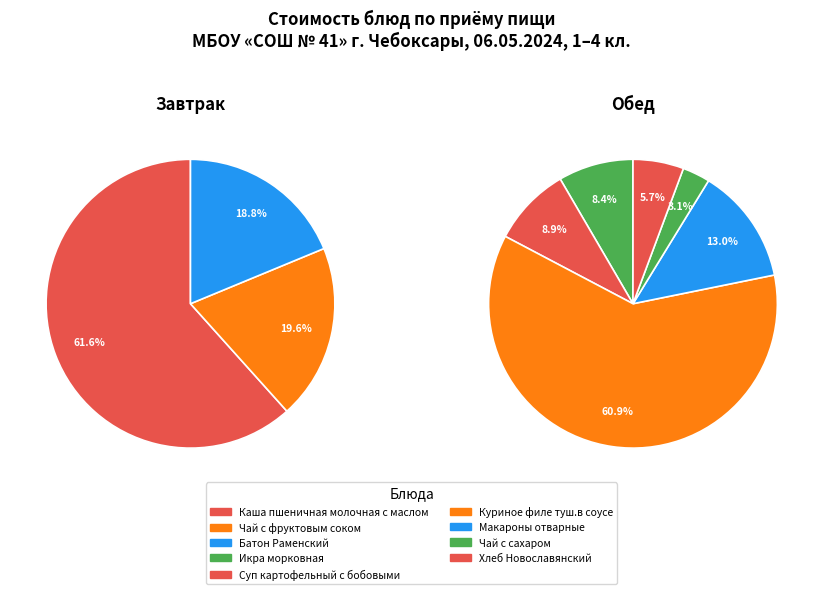

Rank the categories by value from lowest to highest.

Чай с сахаром, Хлеб Новославянский, Батон Раменский, Чай с фруктовым соком, Икра морковная, Суп картофельный с бобовыми, Макароны отварные, Каша пшеничная молочная с маслом, Куриное филе туш.в соусе